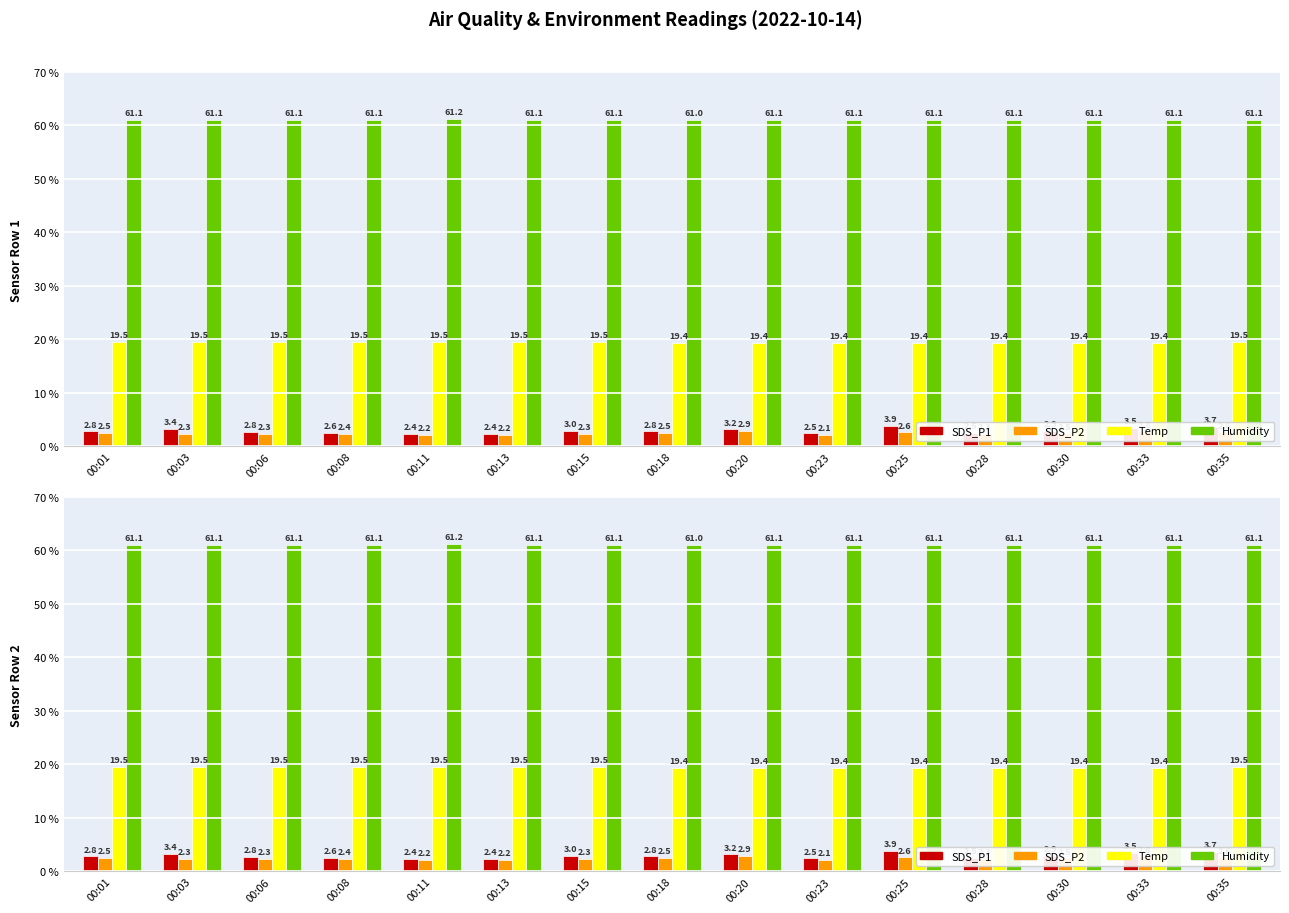

List the labels in order of SDS_P2 value, smallest first.

00:23, 00:13, 00:11, 00:15, 00:03, 00:06, 00:28, 00:08, 00:30, 00:01, 00:18, 00:25, 00:35, 00:33, 00:20